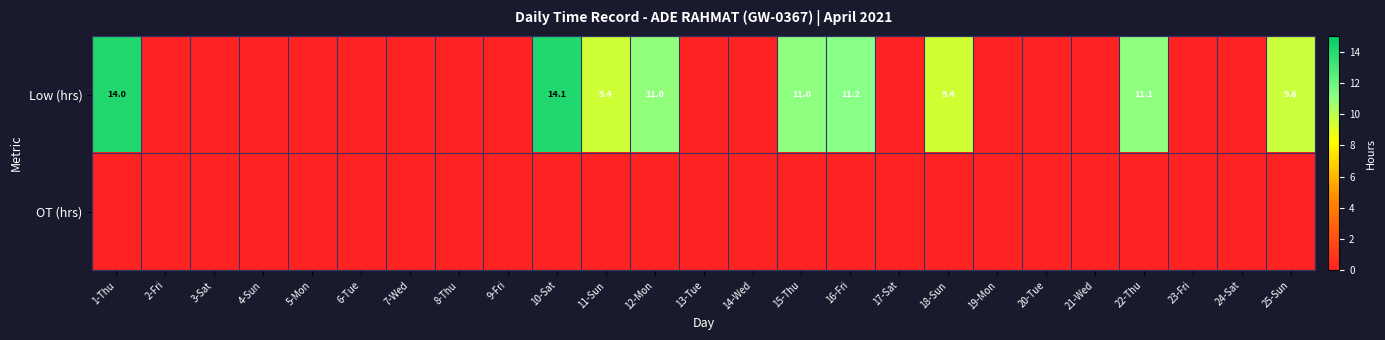

The Low (hrs) series shows 15.4 at 22-Thu. True or false?

False